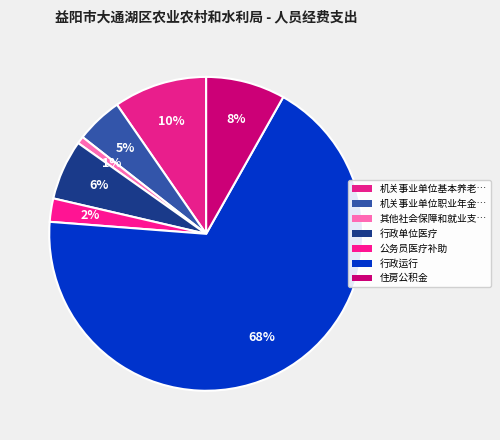

Rank the categories by value from highest to lowest.

行政运行, 机关事业单位基本养老保险缴费支出, 住房公积金, 行政单位医疗, 机关事业单位职业年金缴费支出, 公务员医疗补助, 其他社会保障和就业支出